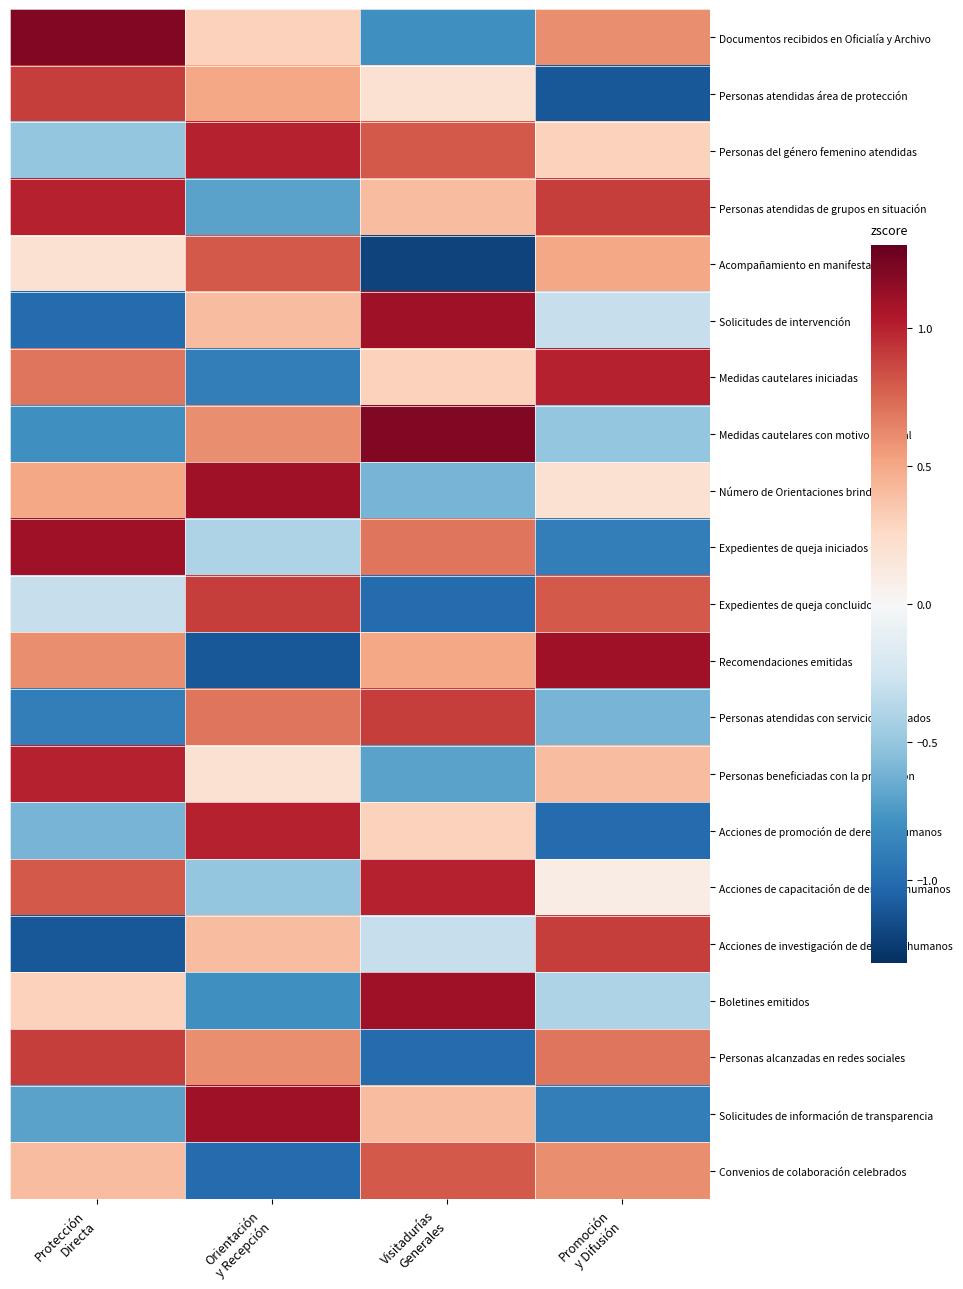

What is the greatest value displayed?

1.2